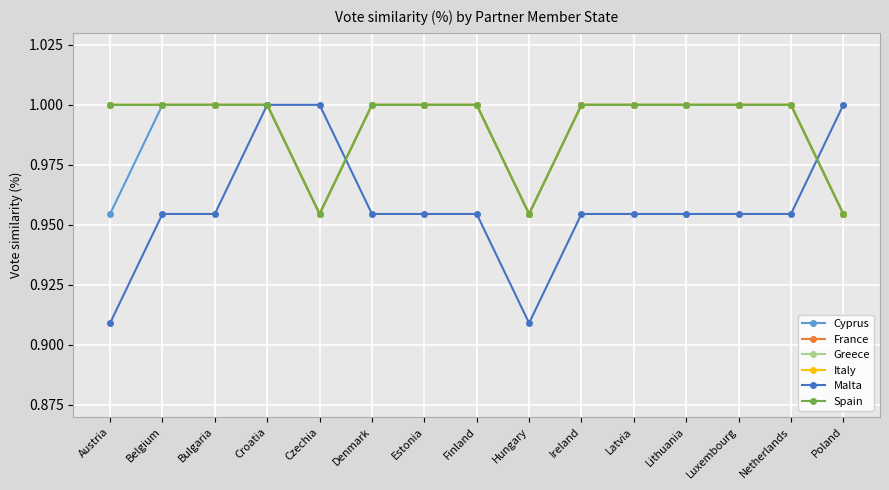

Is this an area chart (filled region under the line)?

No